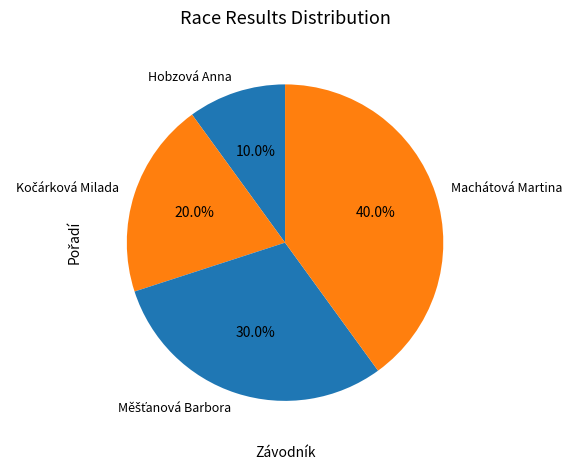

What percentage is NOT represented by Machátová Martina?

60.0%